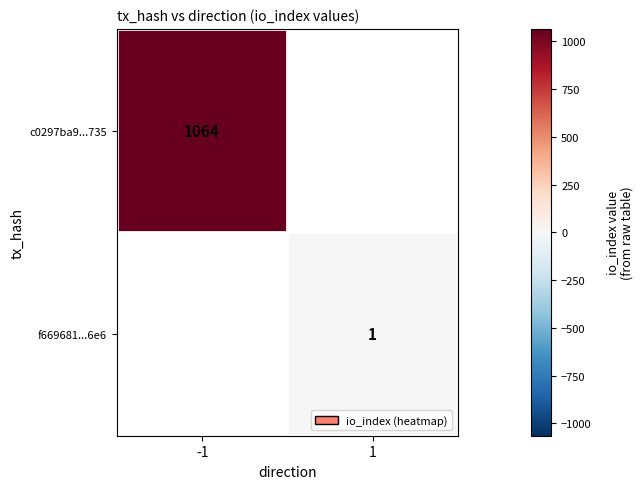

How many distinct data groups are displayed?

2